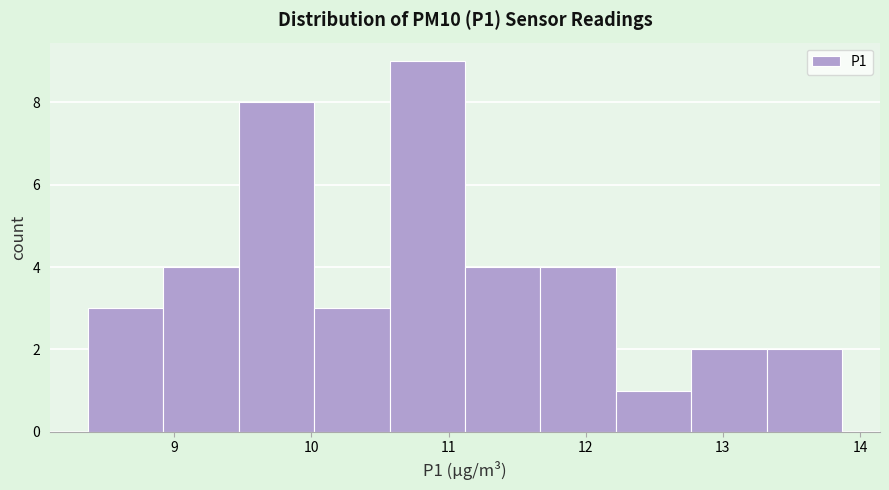

Which range on the x-axis has the tallest bar?

10.57 to 11.12